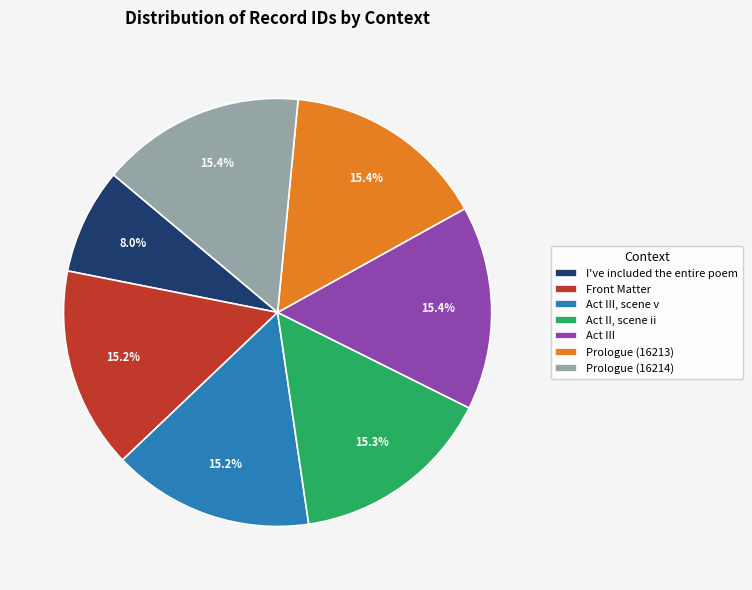

Does Act III, scene v represent more than half of the total?

No